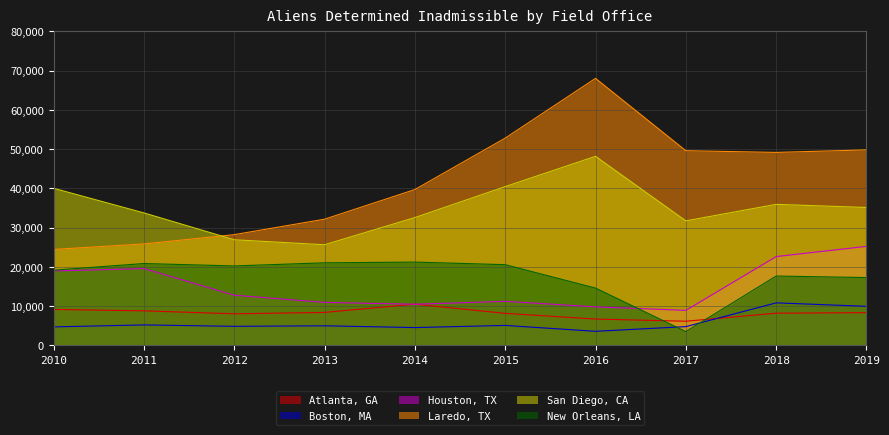

What is the value of the Laredo, TX point at the 4th from the left?

32149